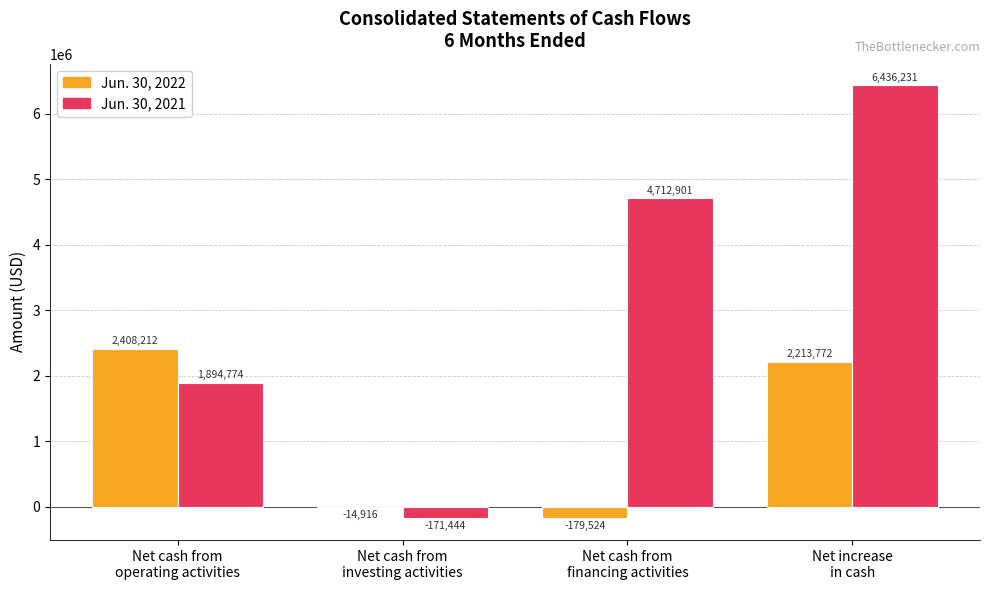

What is the greatest value displayed?

6436231